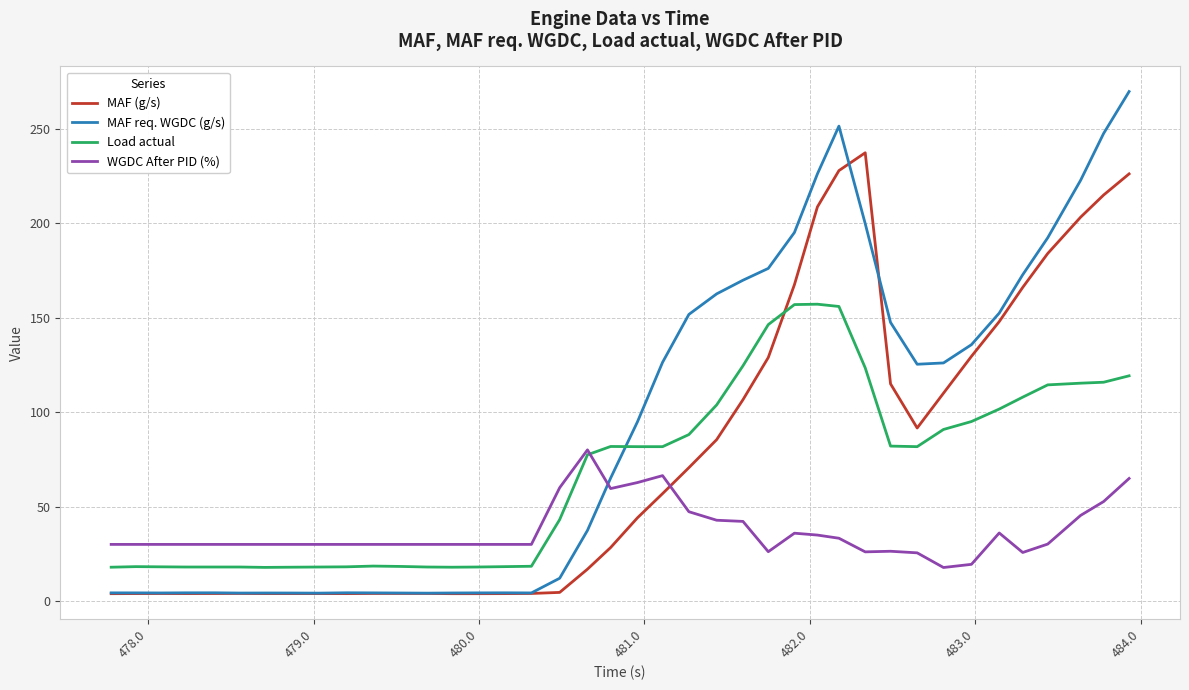

What is the minimum value for WGDC After PID (%)?

17.7